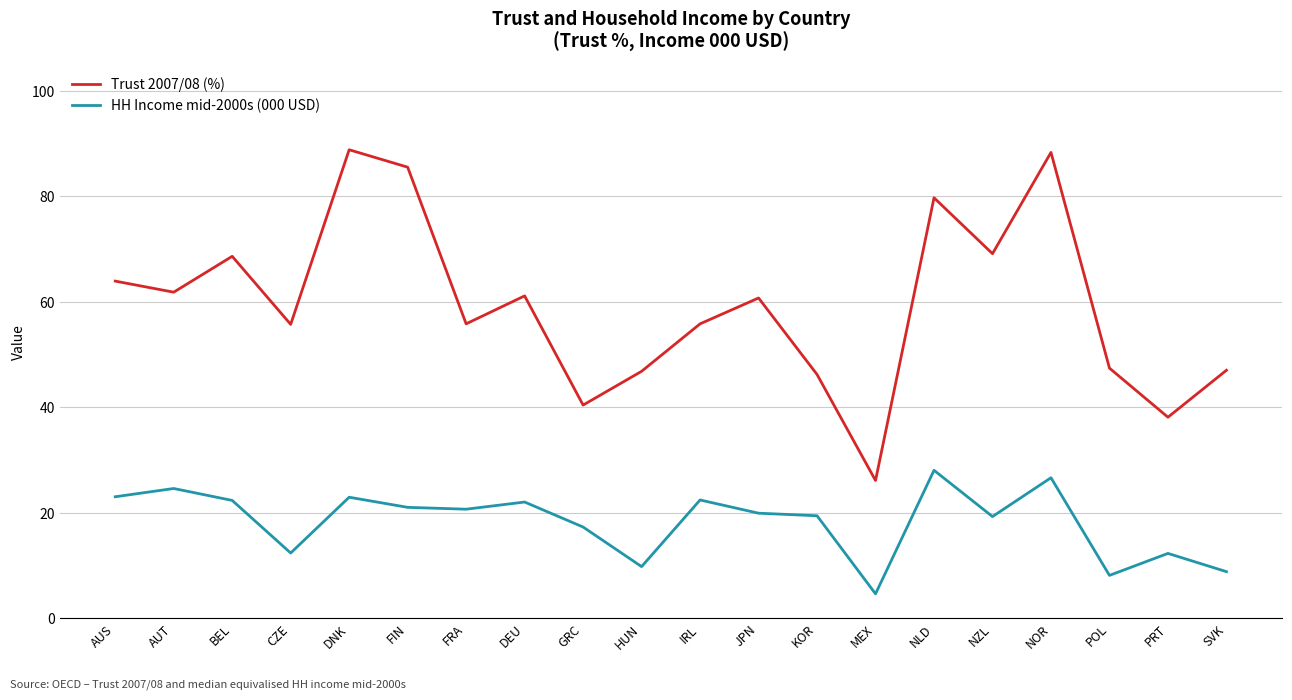

How many lines are shown in the chart?

2